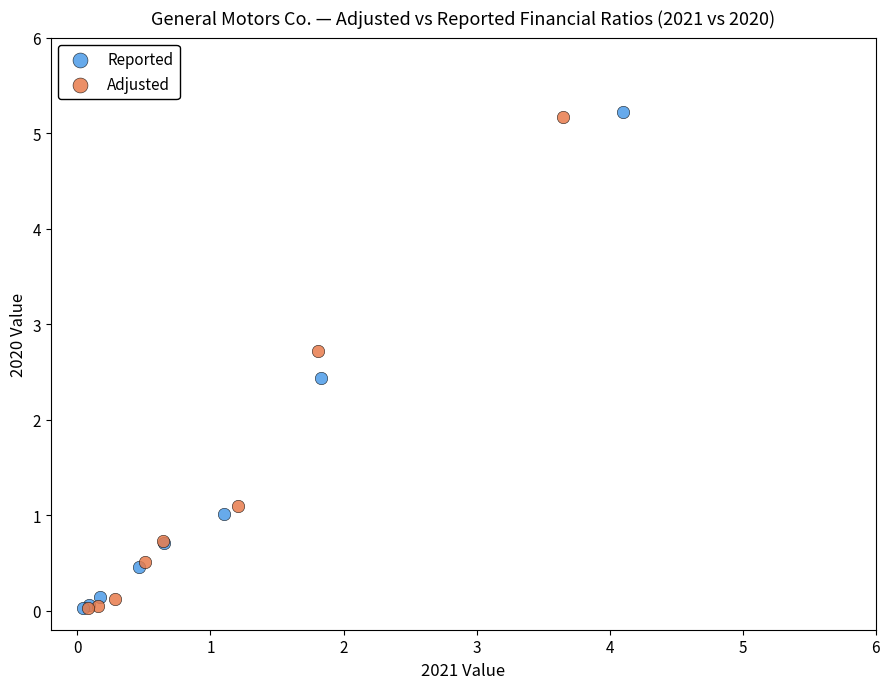

Which series has the largest Y range (max minus min)?

Reported